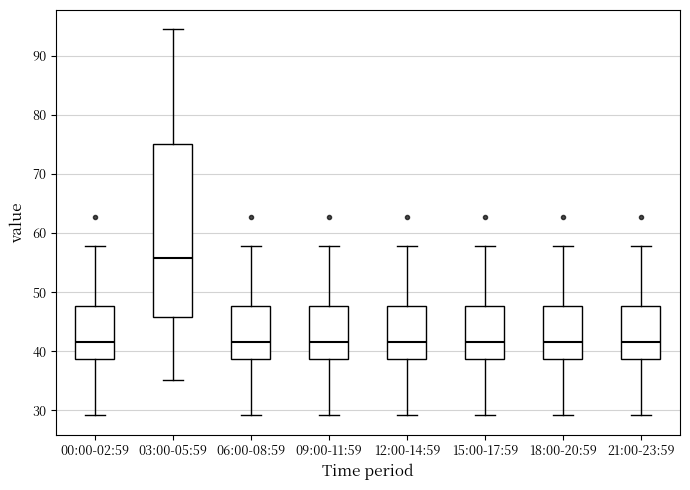

Comparing the boxes themselves (not the whiskers), which one is the tallest?

03:00-05:59